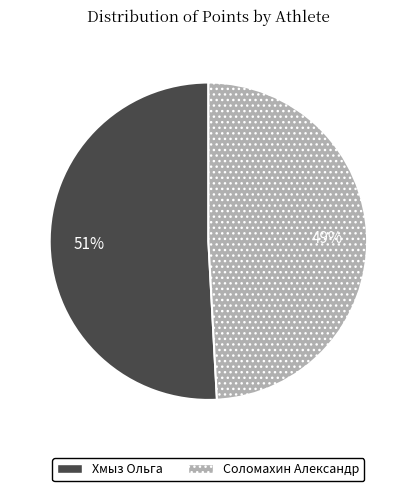

What is the largest slice in the pie chart?

Хмыз Ольга